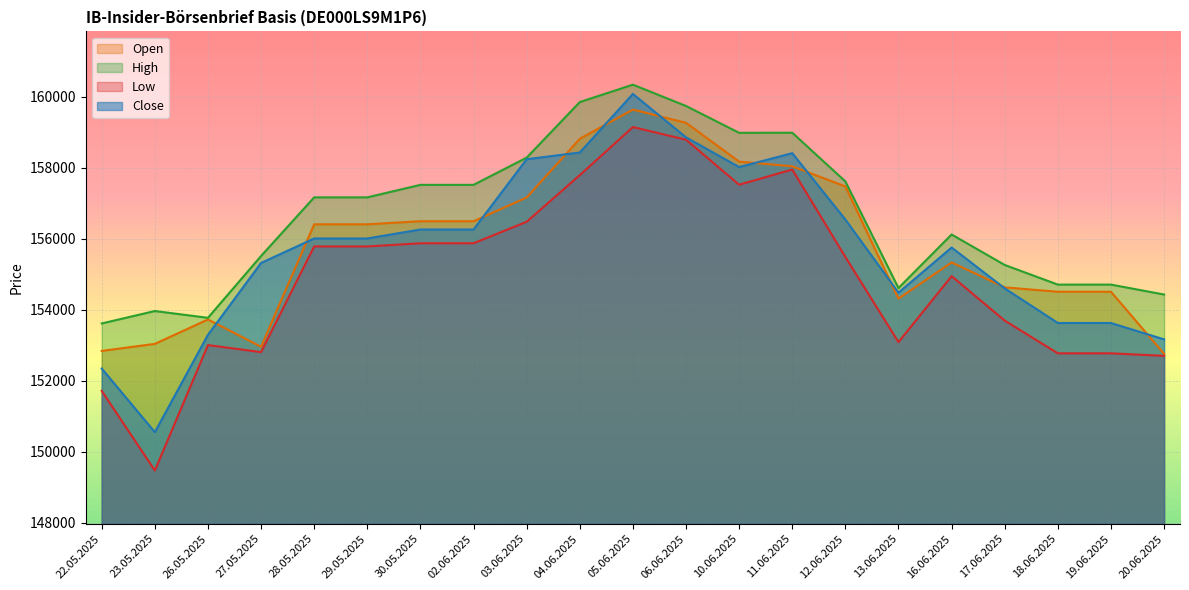

What is the difference between the highest and lowest values at 22.05.2025?

1898